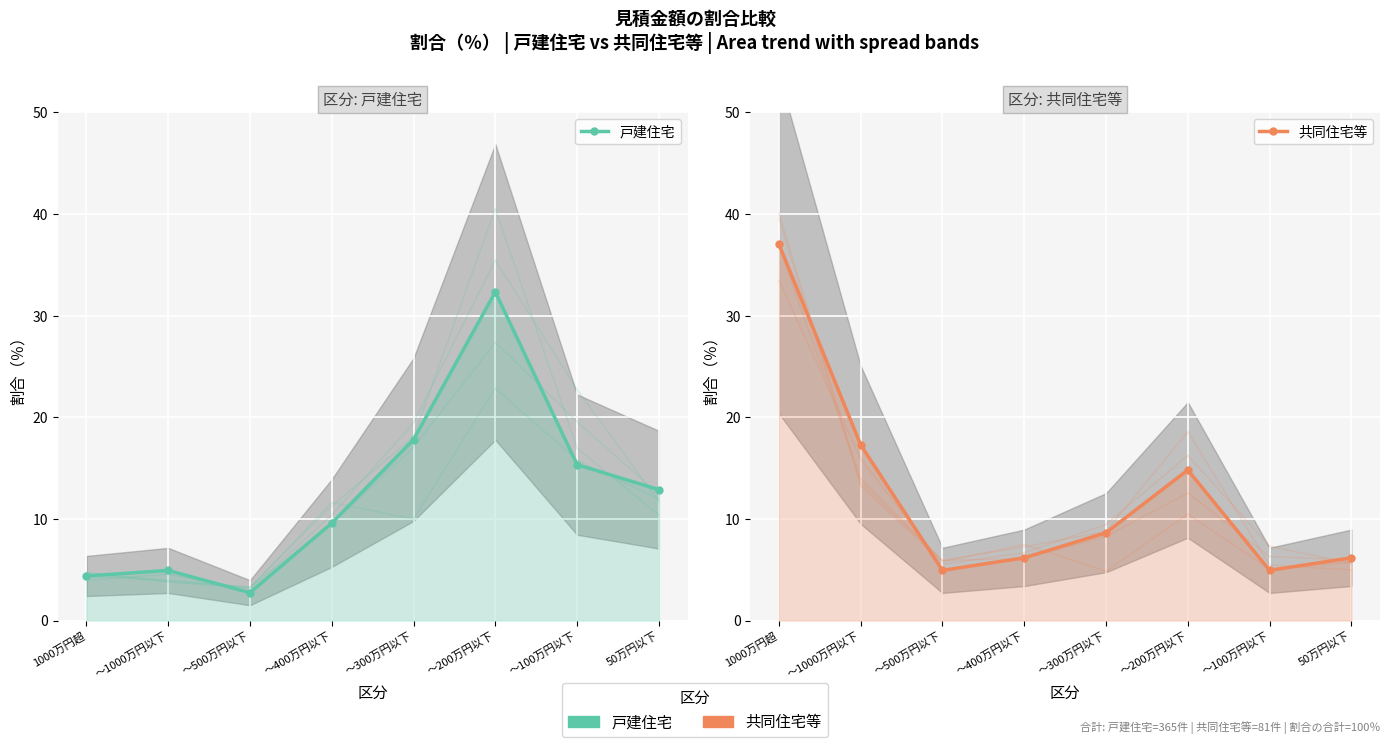

Where is 戸建住宅 nearest to the value 17?

～300万円以下